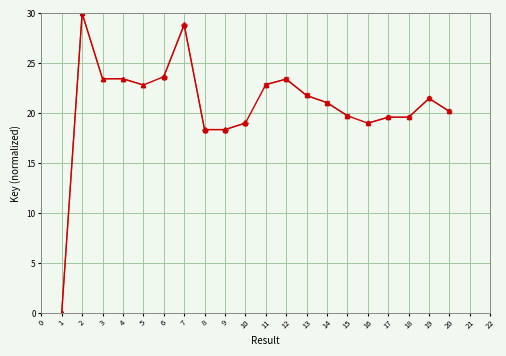

What is the change in value from 6 to 11?

-0.8